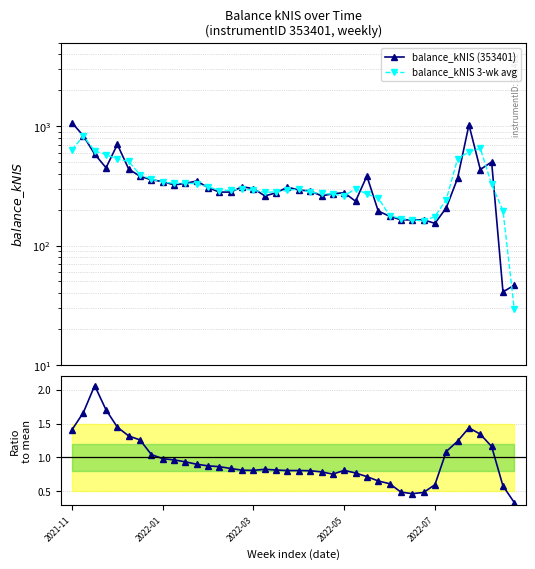

At 39, list the series in order from smallest to largest.

ratio to mean (353401), balance_kNIS 3-wk avg, balance_kNIS (353401)